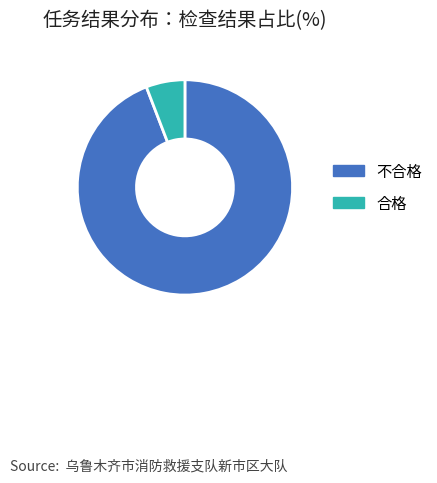

Between 不合格 and 合格, which is larger?

不合格